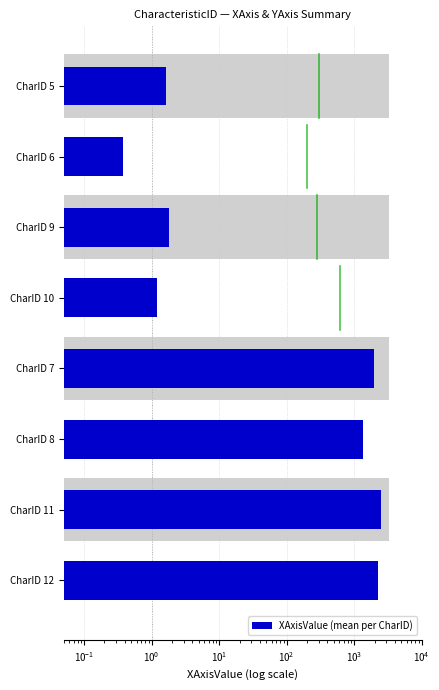

How many bars are there in total?

8